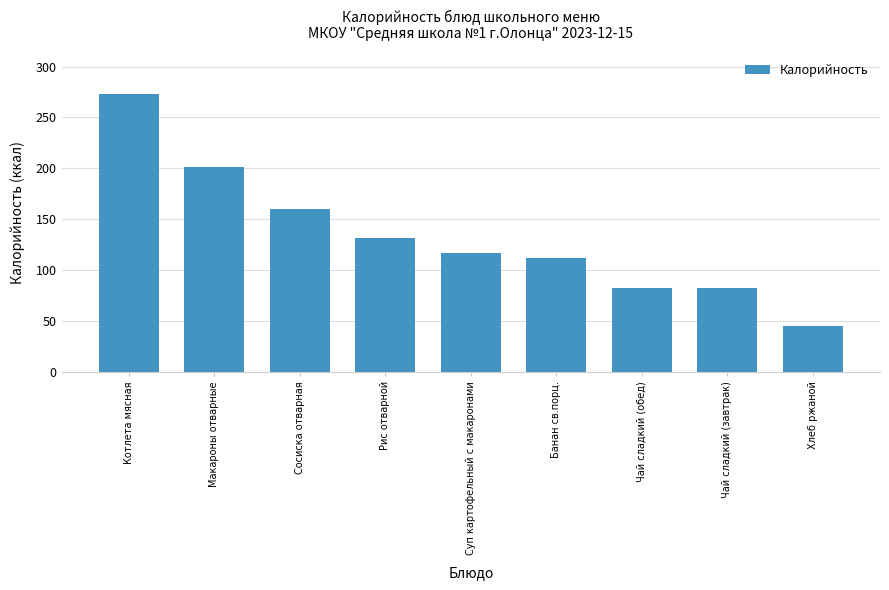

How many values are below 117?

4